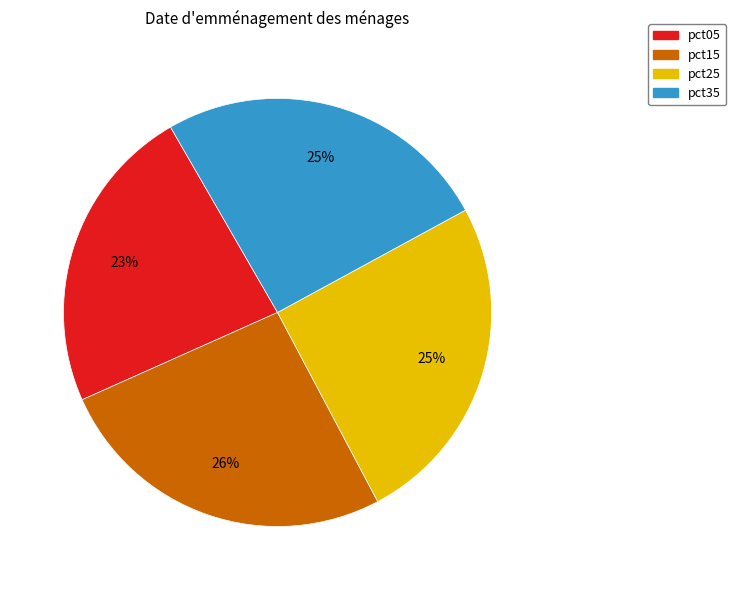

How many slices are in this pie chart?

4